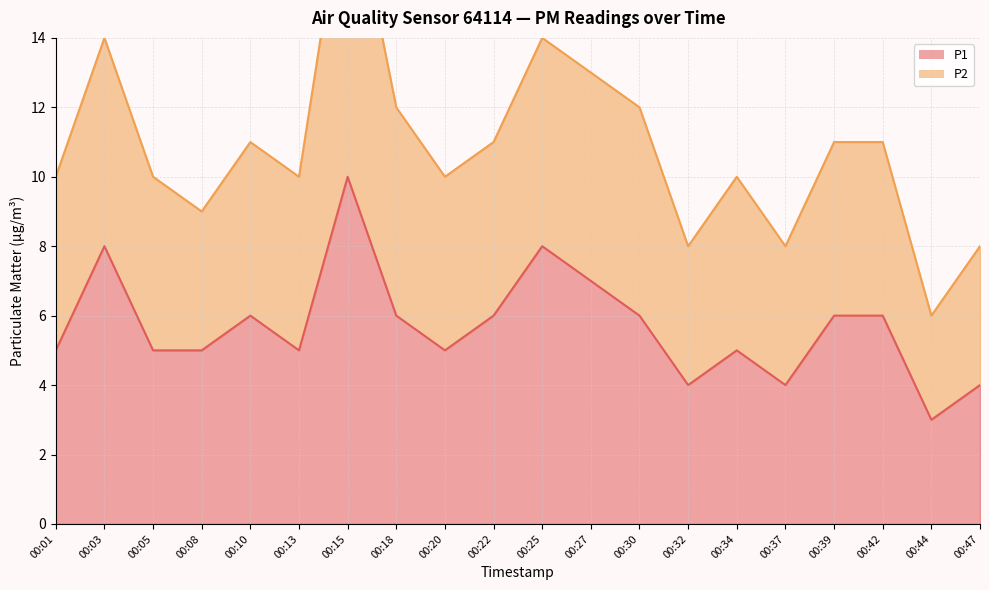

True or false: the data shows 6 at 00:18.

True